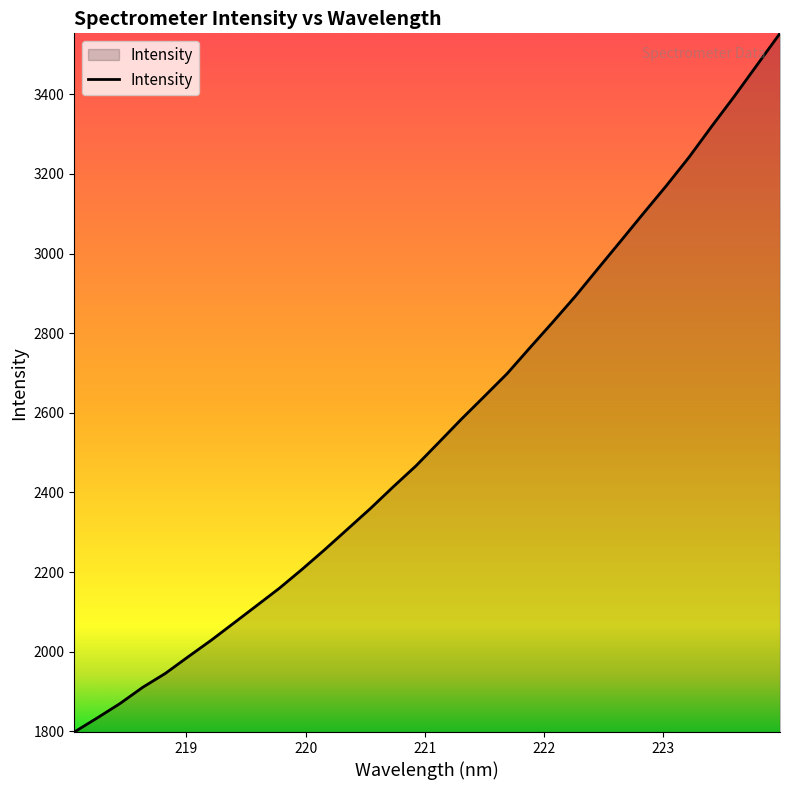

What is the minimum value shown in the chart?

1798.0